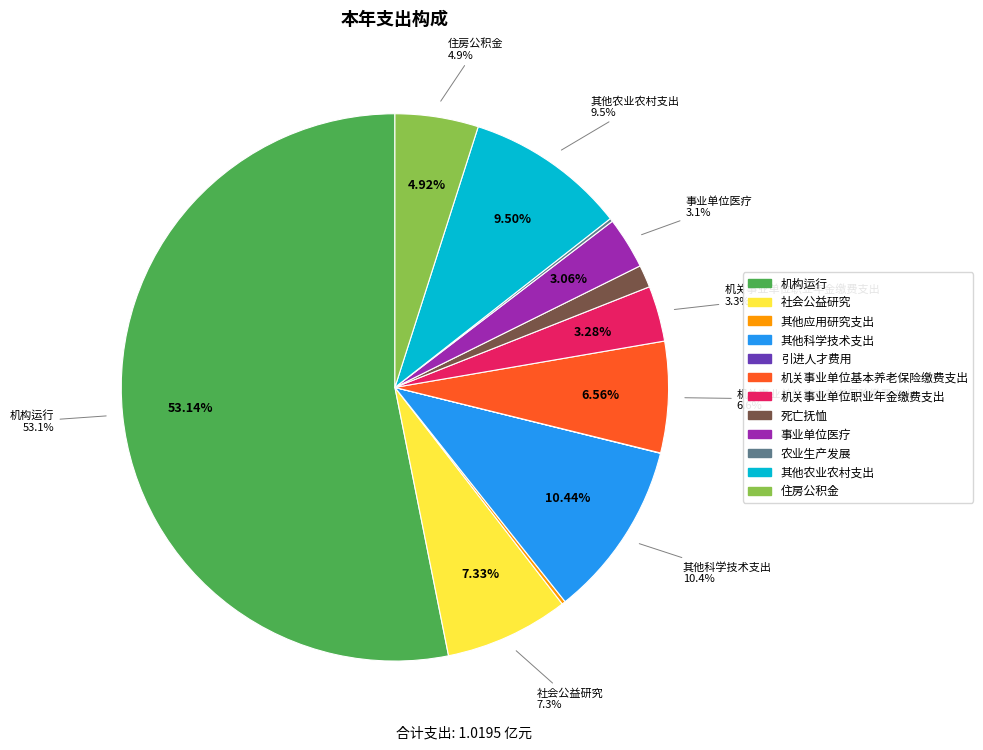

To the nearest percent, what percentage of the pie is 其他科学技术支出?

10%